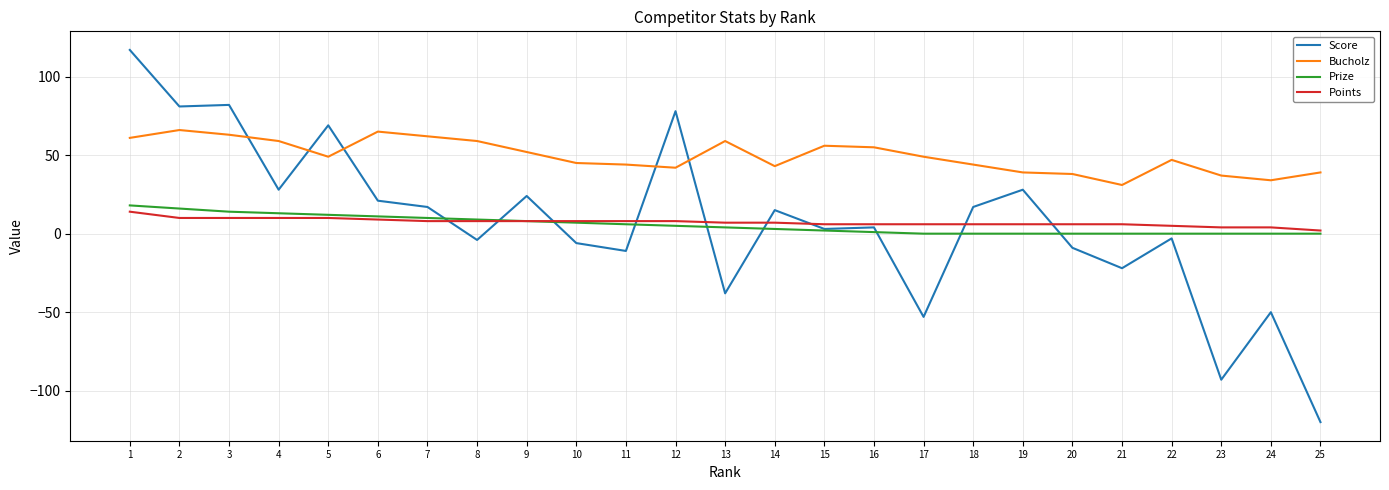

List the series in order of their peak value, highest first.

Score, Bucholz, Prize, Points